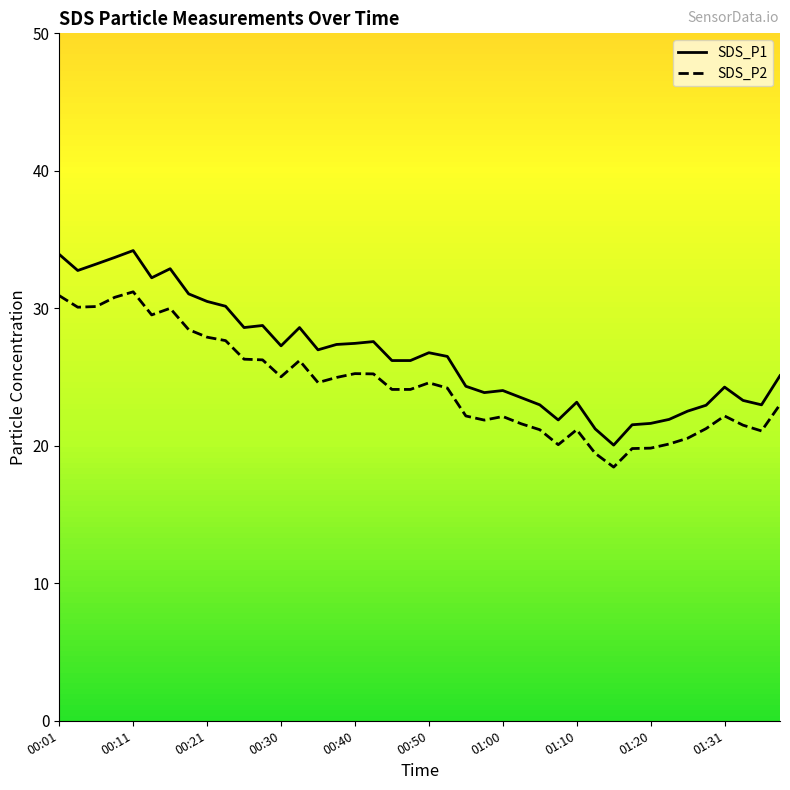

The SDS_P1 line series shows 24.0 at 01:00. True or false?

True